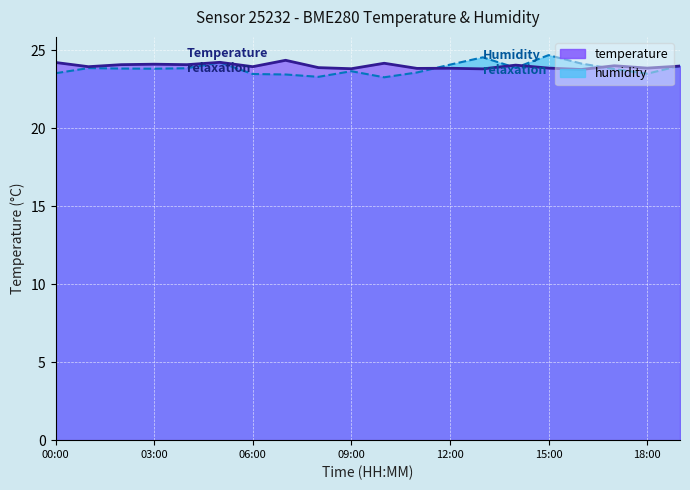

Is it true that humidity equals 23.3 at 08:00?

True